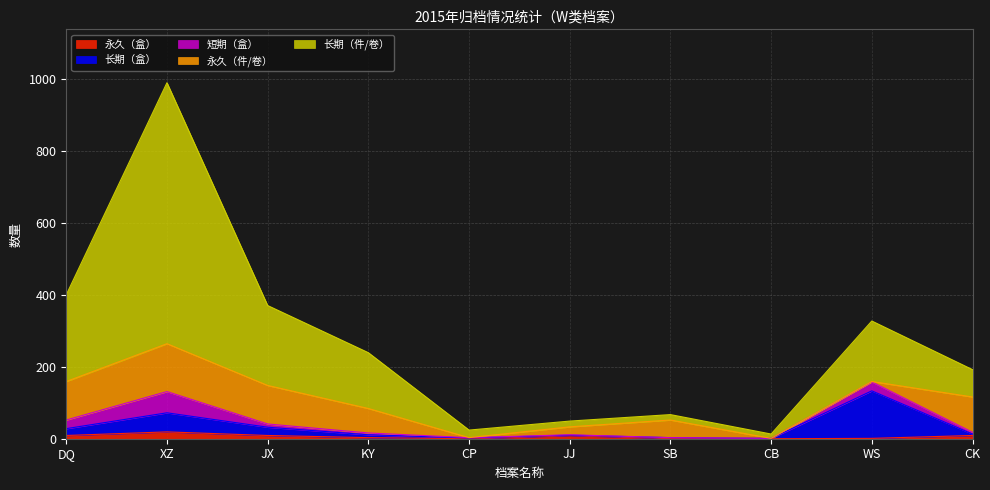

At which category is the sum across all series the highest?

XZ